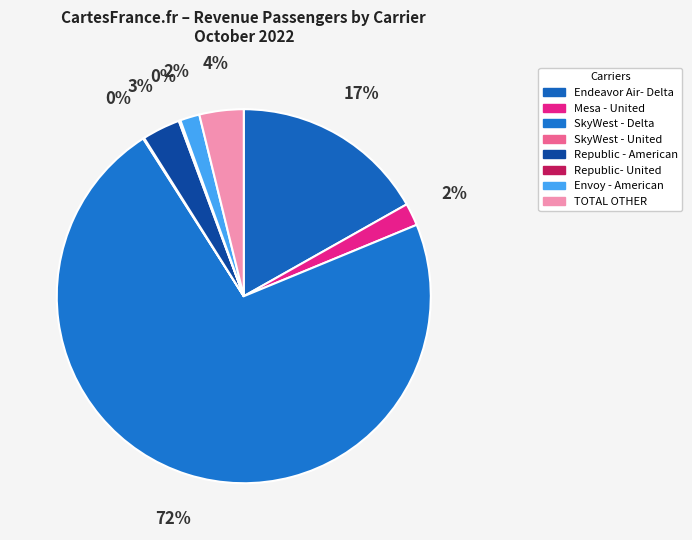

Does any single category account for the majority?

Yes